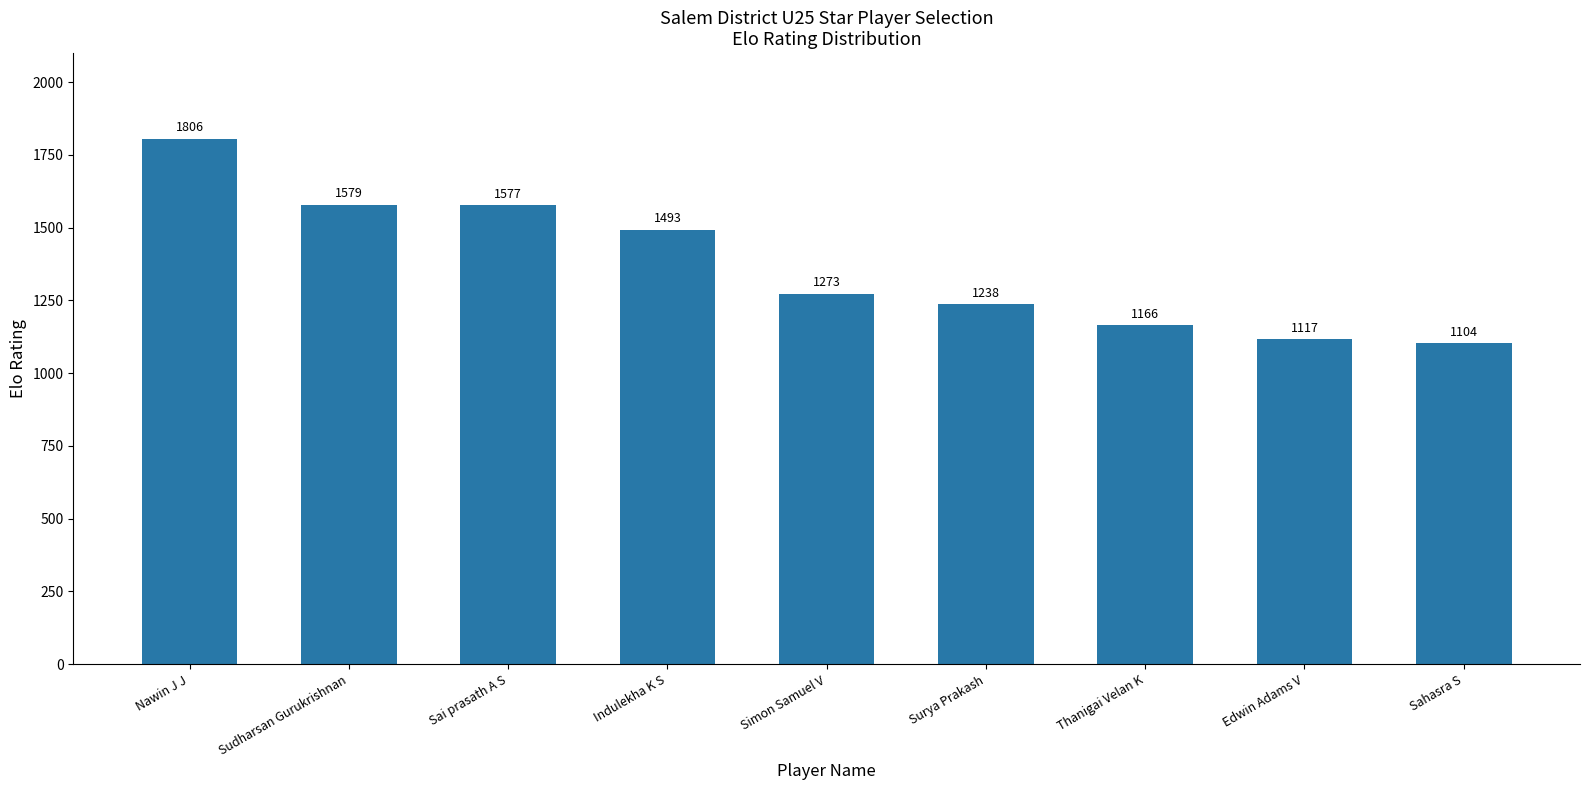

Reading left to right, transcribe all the data shown in this chart.

Nawin J J=1806	Sudharsan Gurukrishnan=1579	Sai prasath A S=1577	Indulekha K S=1493	Simon Samuel V=1273	Surya Prakash=1238	Thanigai Velan K=1166	Edwin Adams V=1117	Sahasra S=1104